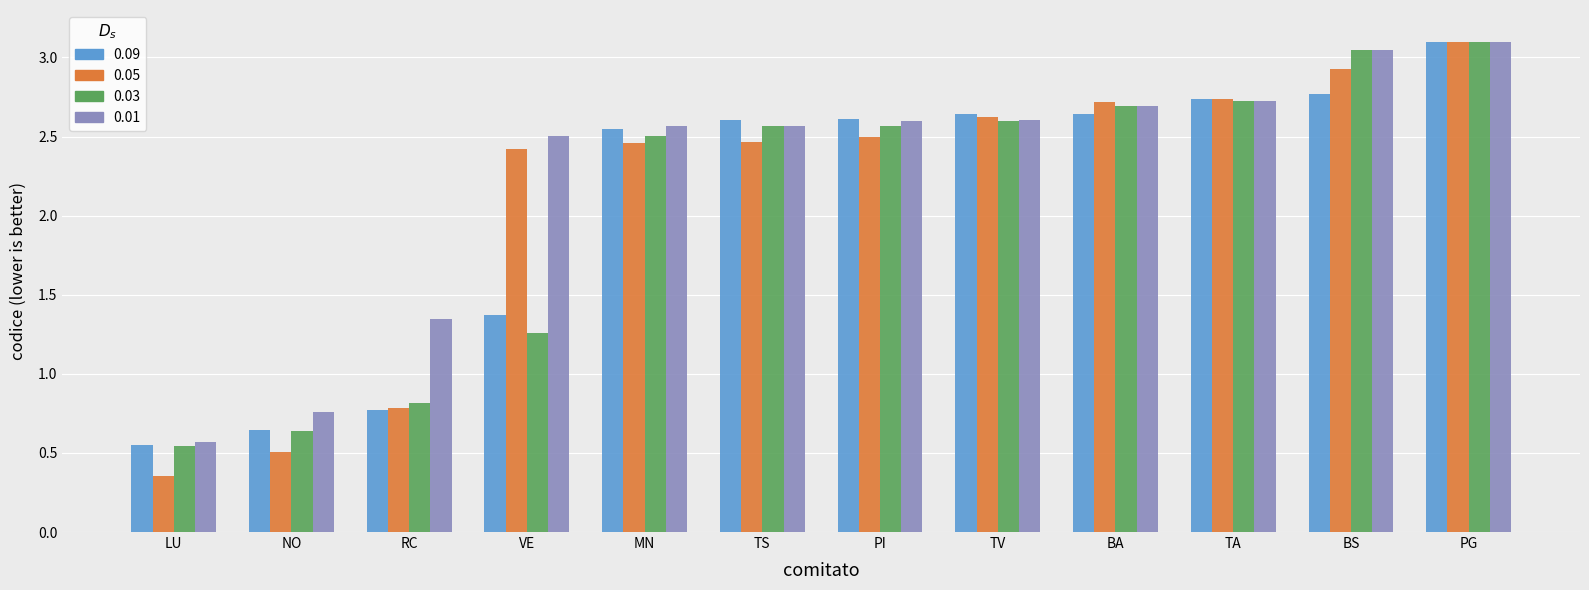

Which series changed the most between RC and TV?

0.09